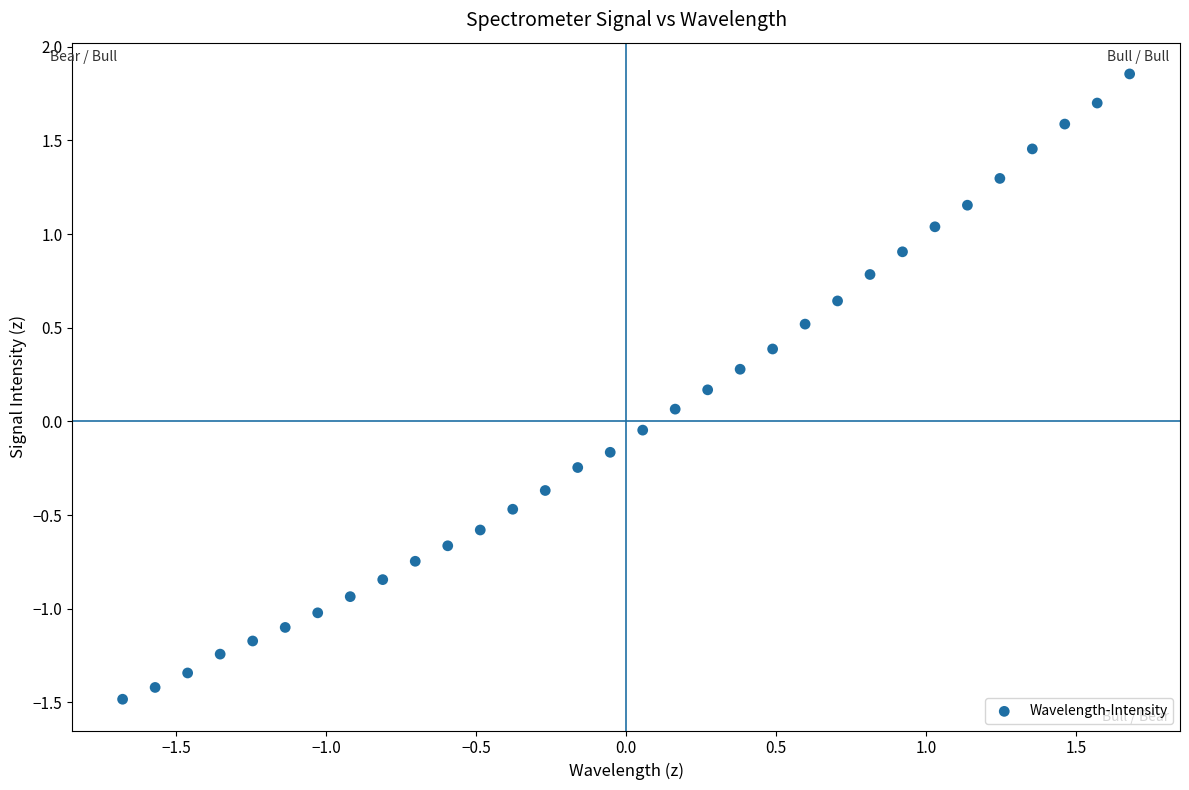

What is the range of Y values (max minus min)?

3.3